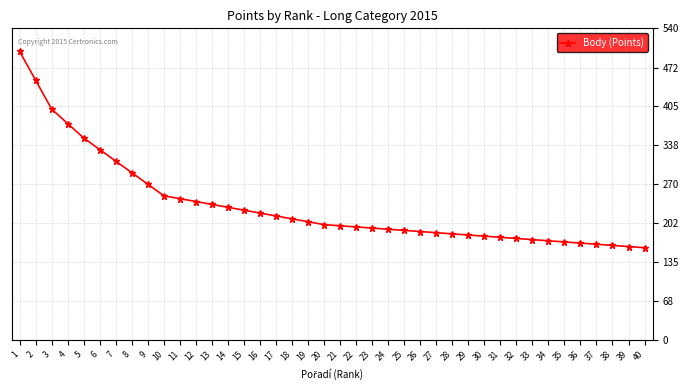

The value at 10 is 250. True or false?

True